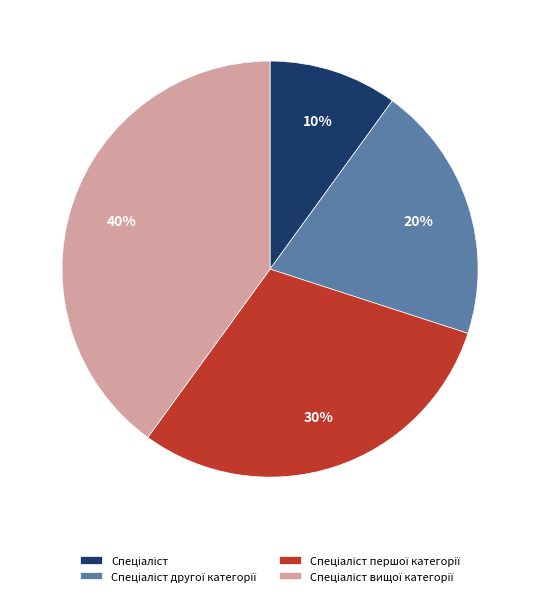

Count the number of slices in the pie.

4